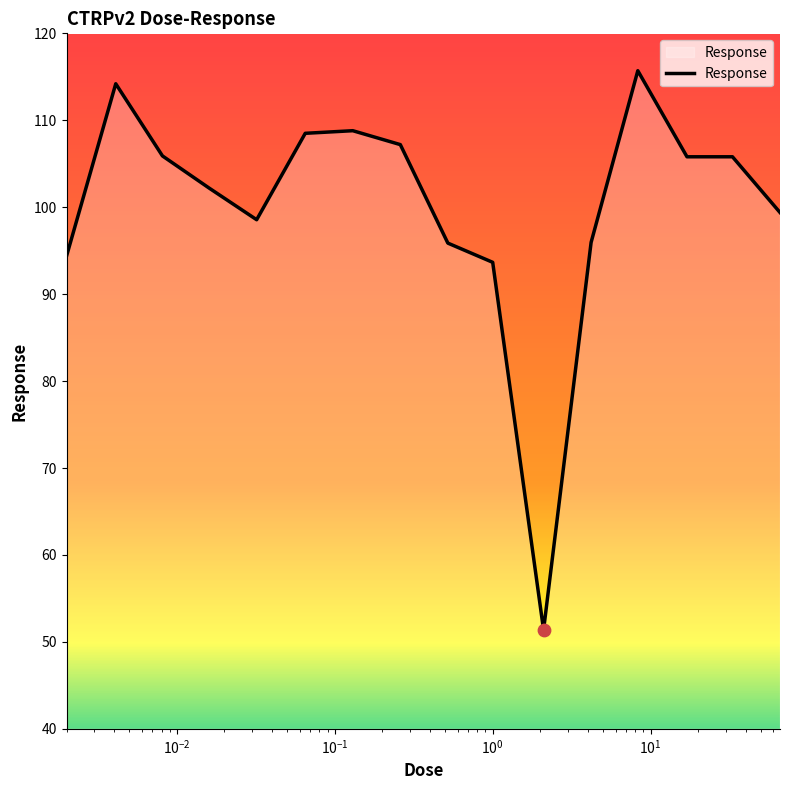

What is the difference between the maximum and minimum values?

64.3